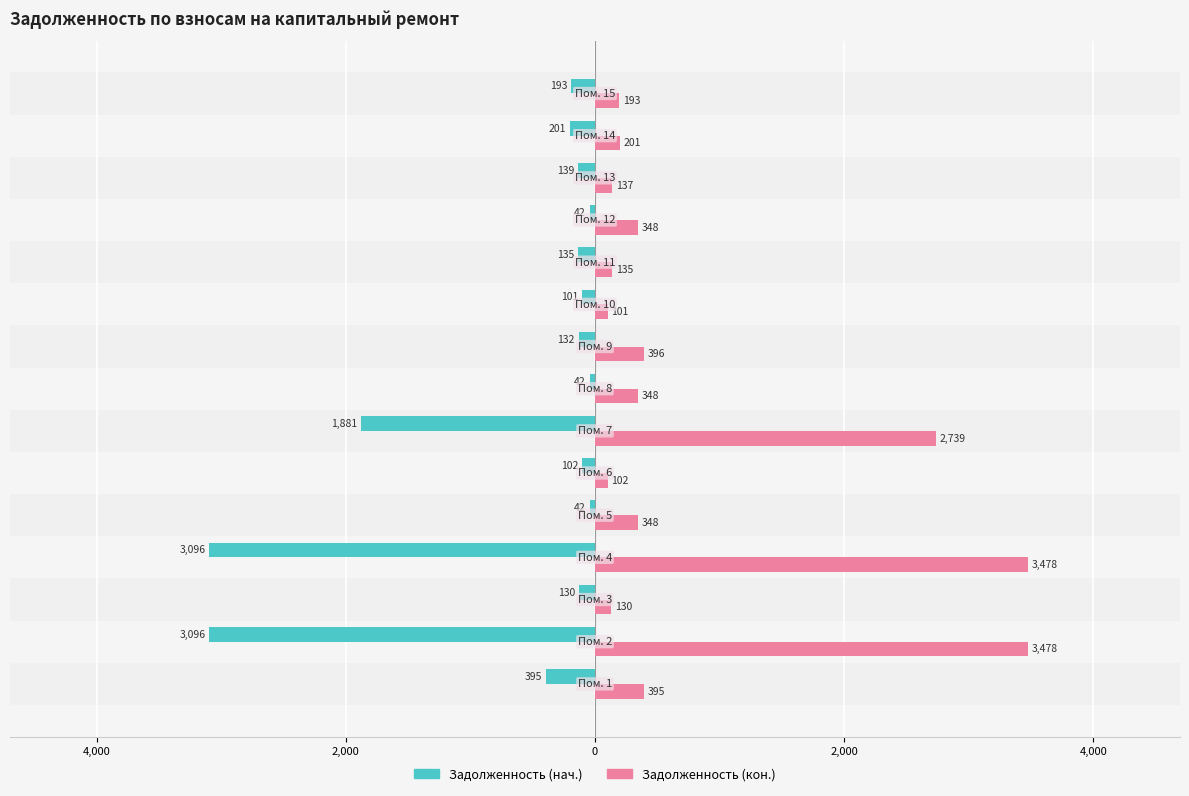

Reading right to left, what are all the values shown in this chart?

Задолженность (нач.): -193.0	-200.9	-138.7	-42.3	-135.4	-100.8	-131.8	-42.3	-1880.6	-102.2	-42.3	-3095.8	-130.3	-3095.8	-395.3
Задолженность (кон.): 193.0	200.9	136.8	347.5	135.4	100.8	395.5	347.5	2738.8	102.2	347.5	3478.0	130.3	3478.0	395.3